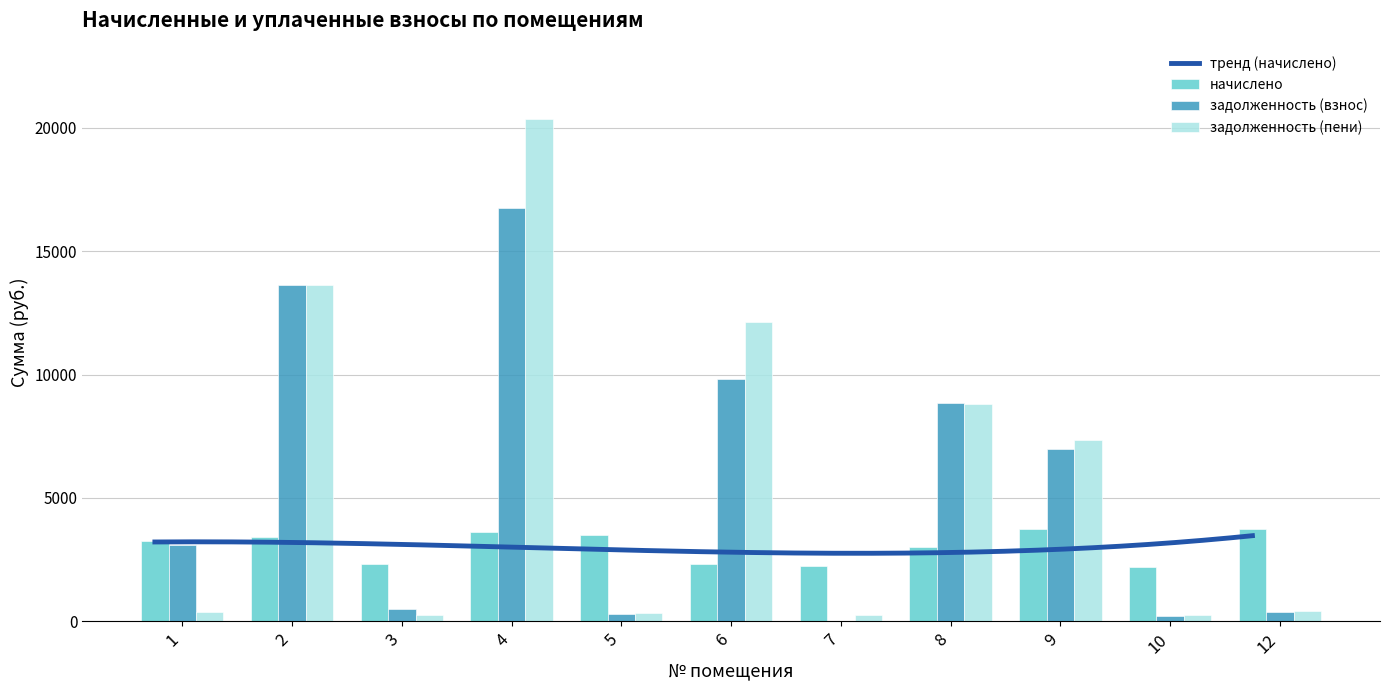

Reading left to right, list all the values displayed in this chart.

начислено: 1=3260.8	2=3408.8	3=2306.5	4=3618.0	5=3515.9	6=2326.9	7=2235.2	8=3000.6	9=3745.6	10=2194.3	12=3745.6
задолженность (взнос): 1=3105.2	2=13616.8	3=501.2	4=16731.1	5=310.6	6=9813.6	7=0.0	8=8848.8	9=6966.6	10=232.5	12=396.2
задолженность (пени): 1=362.3	2=13635.7	3=256.2	4=20349.1	5=329.9	6=12140.5	7=257.1	8=8812.6	9=7357.2	10=243.8	12=416.3